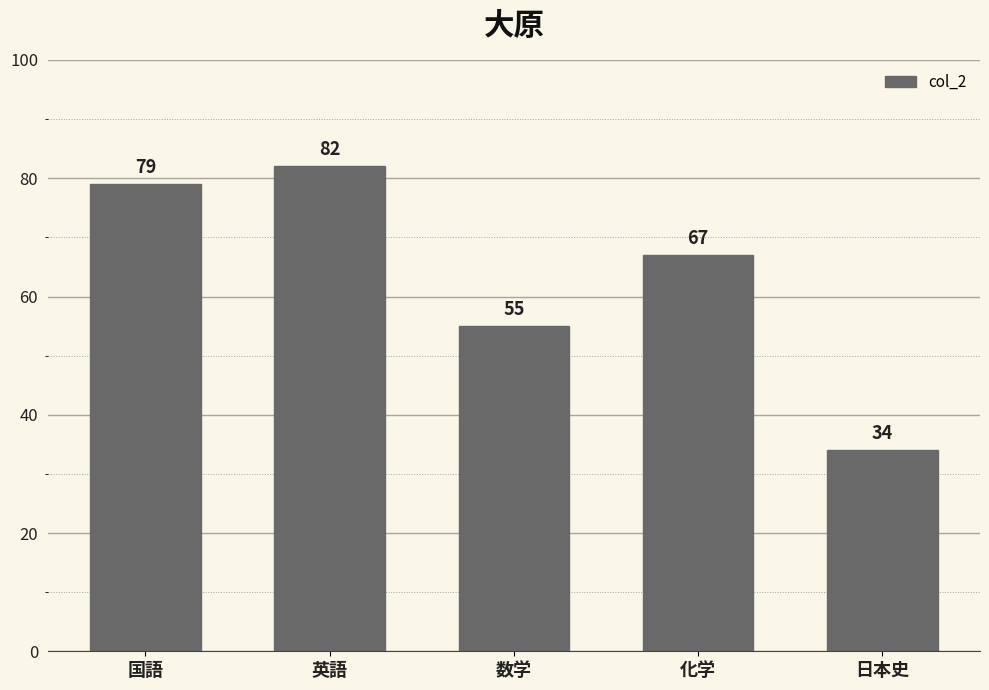

Does the chart contain stacked bars?

No